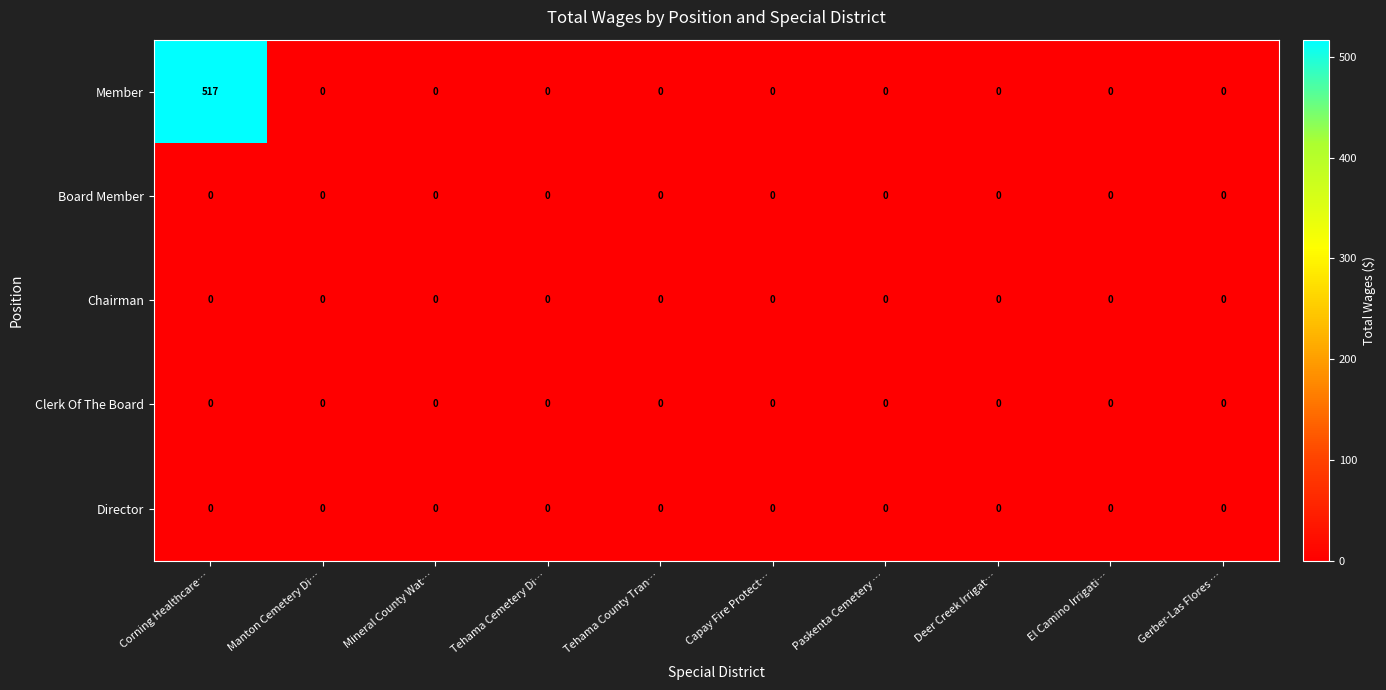

Which series has the widest spread of values?

Member